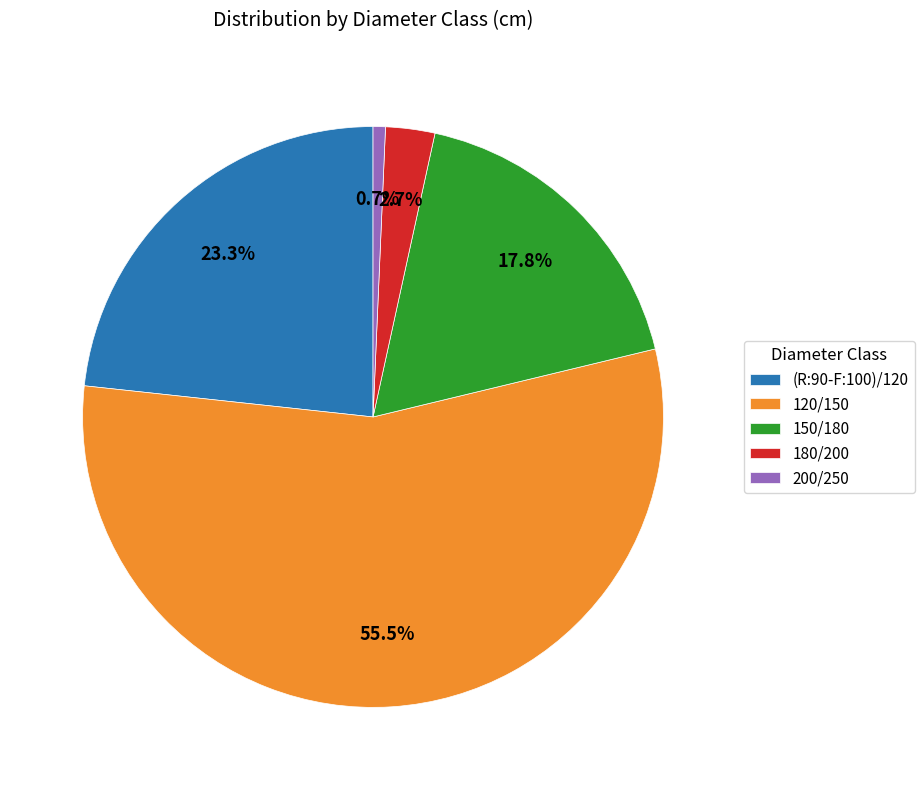

To the nearest percent, what portion does 180/200 represent?

3%